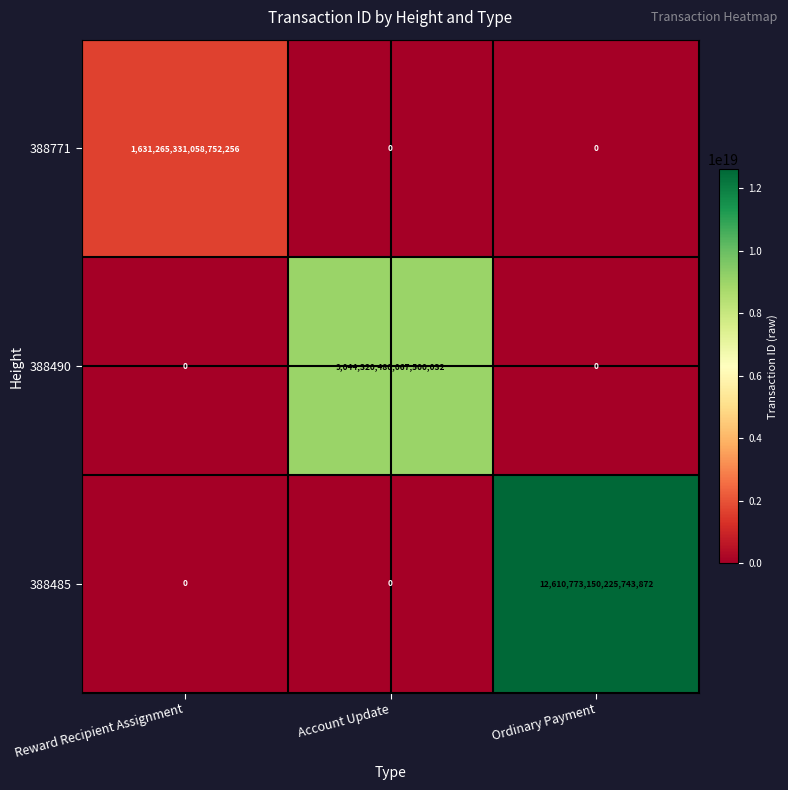

Which category has the highest value across all series?

Ordinary Payment